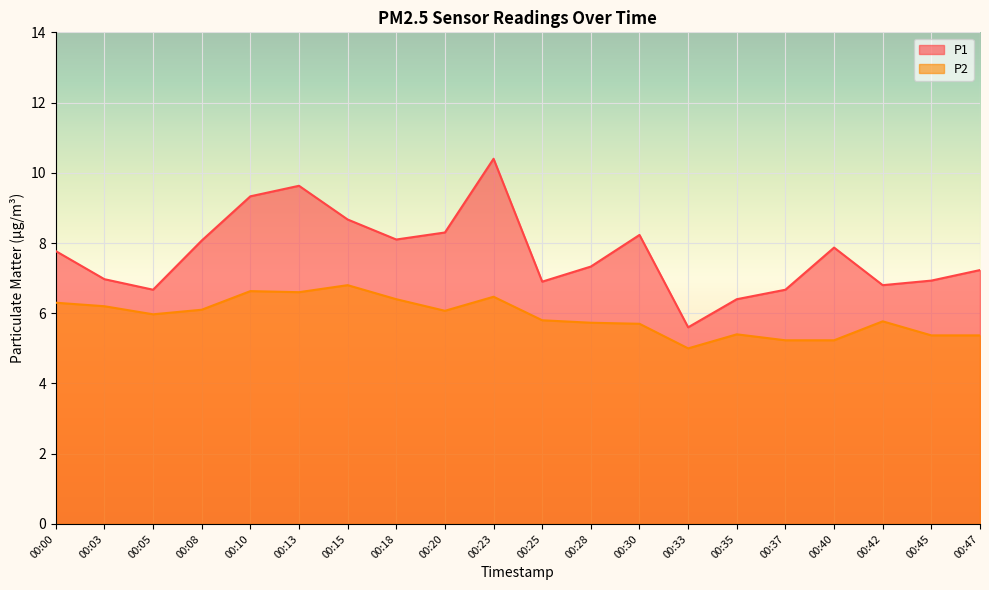

What is the maximum value shown in the chart?

10.4